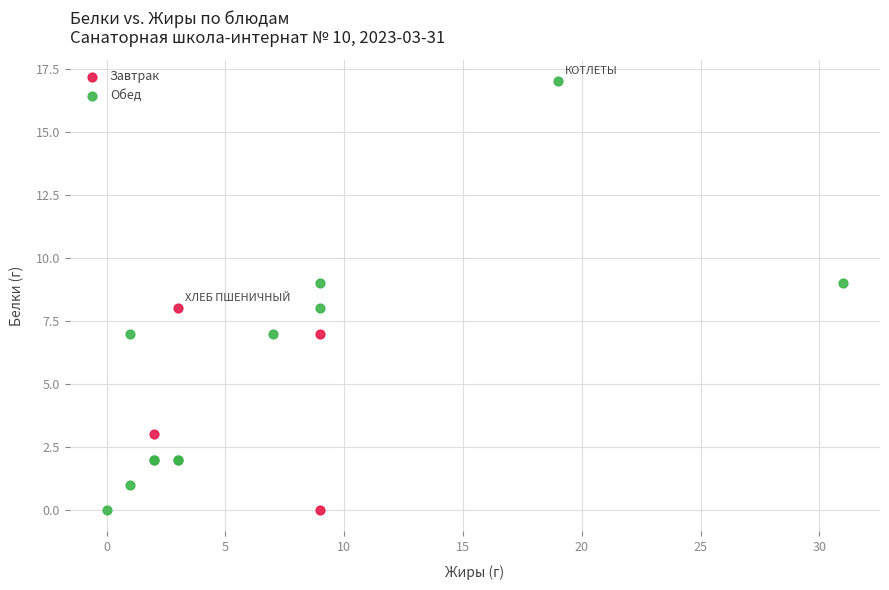

Which series has the widest spread of Y values?

Обед